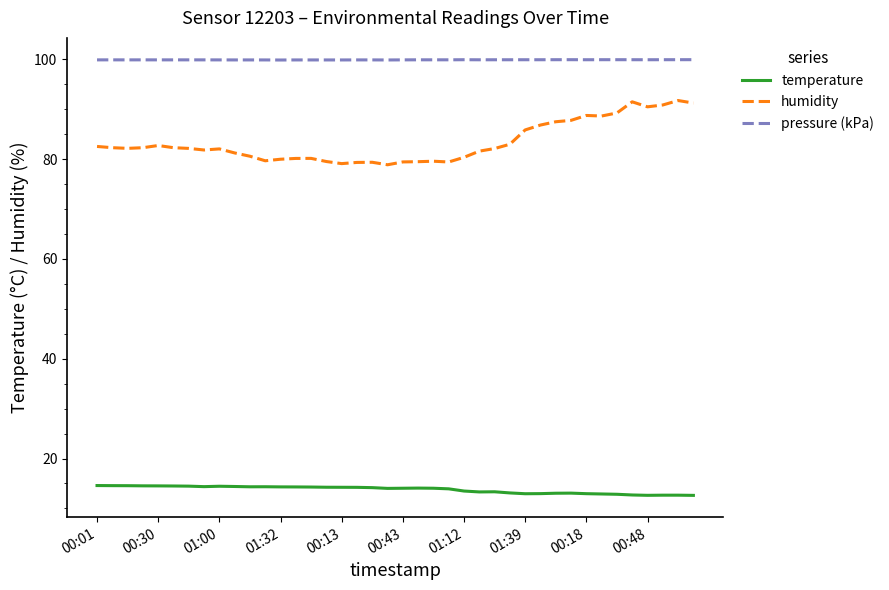

What is the sum of all humidity values?

3333.3